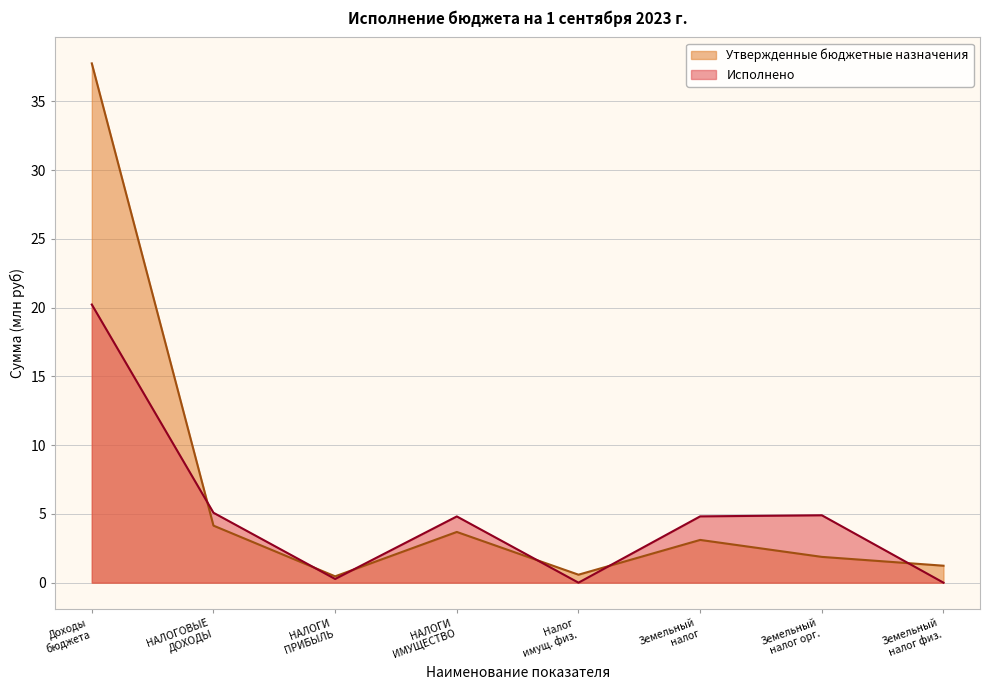

What are all the series names shown in the legend?

Утвержденные бюджетные назначения, Исполнено